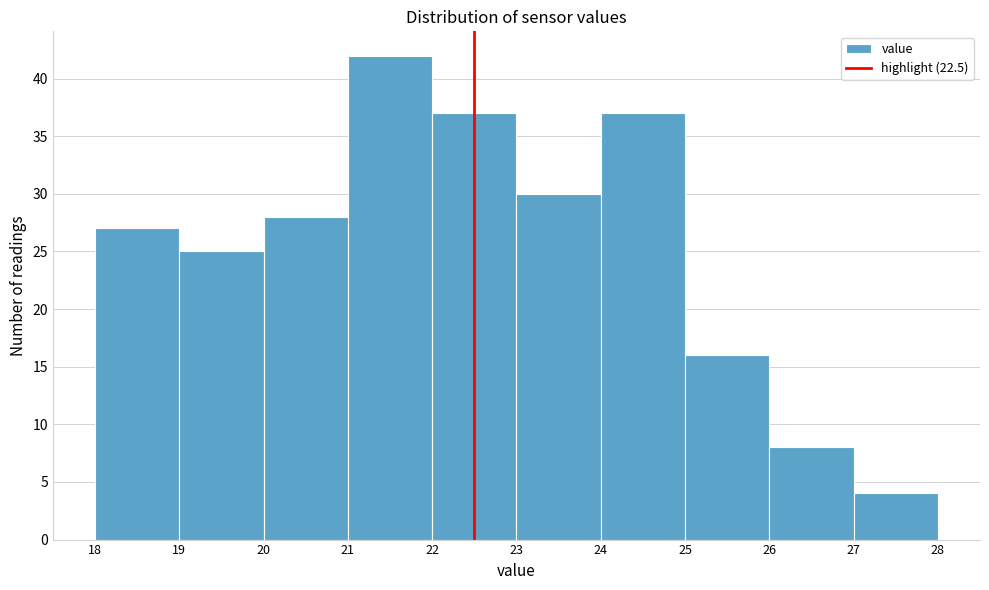

Reading left to right, list every bar in this chart as the range it spans on the x-axis followed by its height. The values are not printed on the chart, so give them approximately, as read against the axis.

18 to 19: 27
19 to 20: 25
20 to 21: 28
21 to 22: 42
22 to 23: 37
23 to 24: 30
24 to 25: 37
25 to 26: 16
26 to 27: 8
27 to 28: 4